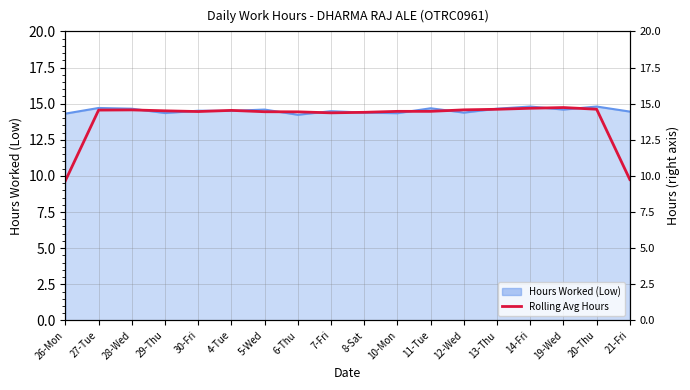

List the labels in order of value, smallest first.

26-Mon, 21-Fri, 7-Fri, 8-Sat, 6-Thu, 5-Wed, 30-Fri, 10-Mon, 11-Tue, 29-Thu, 4-Tue, 27-Tue, 28-Wed, 12-Wed, 13-Thu, 20-Thu, 14-Fri, 19-Wed